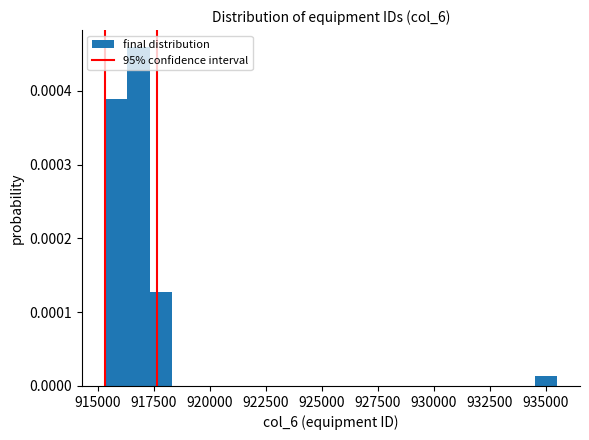

Read against the x-axis, roughly where is the centre of the tallest bar?

917000